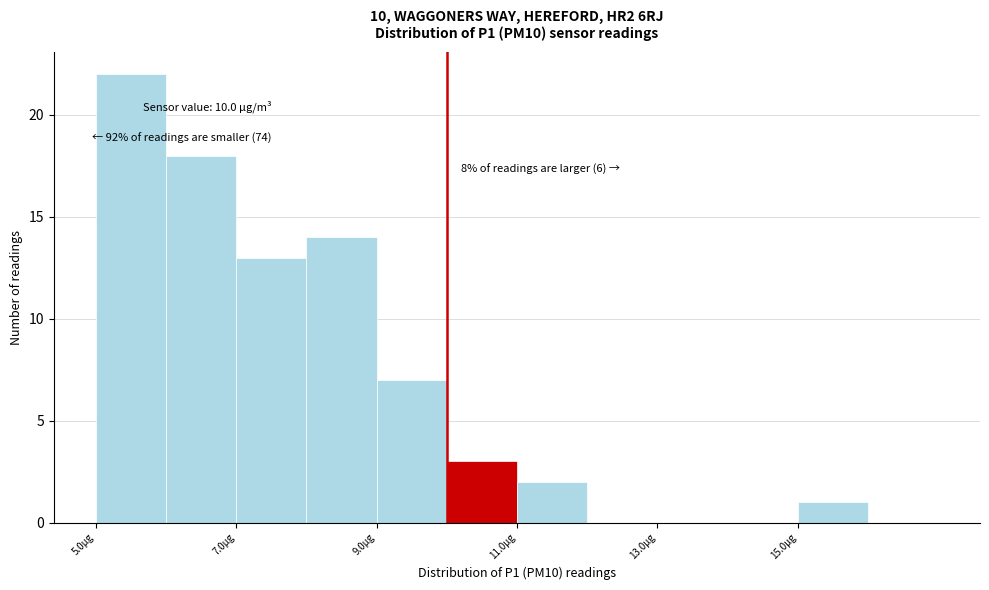

Which range on the x-axis has the tallest bar?

5 to 6